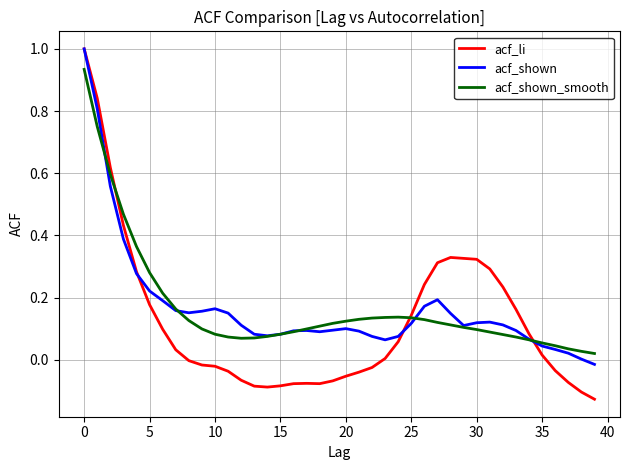

How many lines are shown in the chart?

3